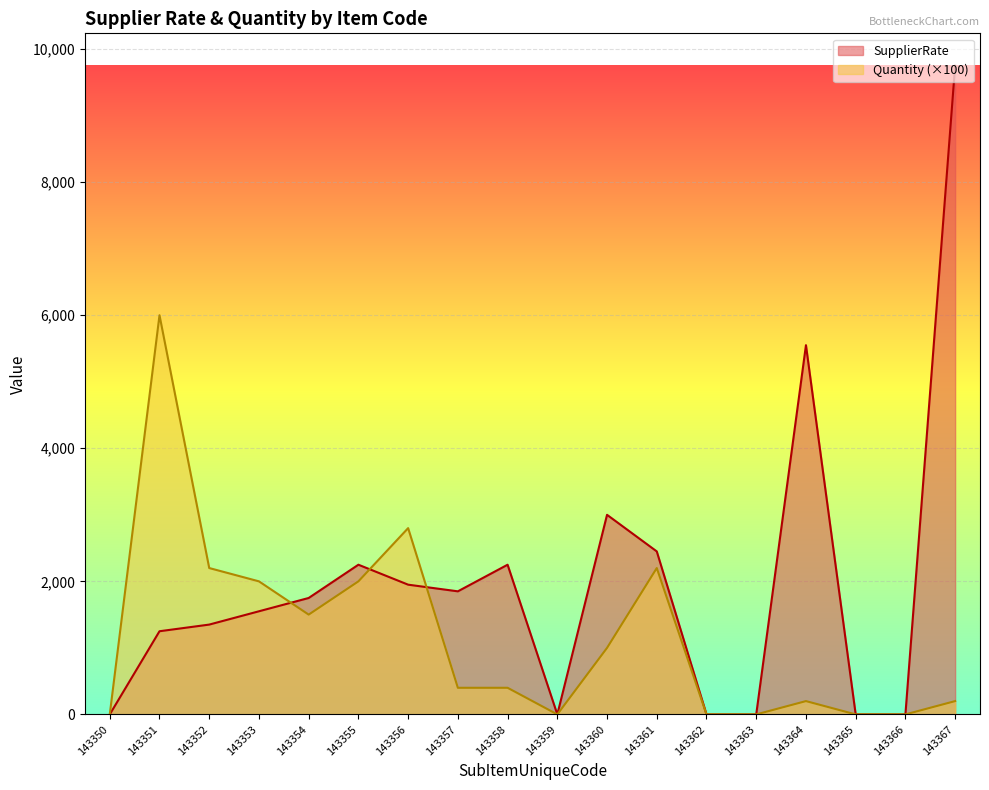

Reading left to right, extract all data points from this chart.

SupplierRate: 143350=0	143351=1250	143352=1350	143353=1550	143354=1750	143355=2250	143356=1950	143357=1850	143358=2250	143359=0	143360=3000	143361=2450	143362=0	143363=0	143364=5550	143365=0	143366=0	143367=9750
Quantity: 143350=0	143351=6000	143352=2200	143353=2000	143354=1500	143355=2000	143356=2800	143357=400	143358=400	143359=0	143360=1000	143361=2200	143362=0	143363=0	143364=200	143365=0	143366=0	143367=200